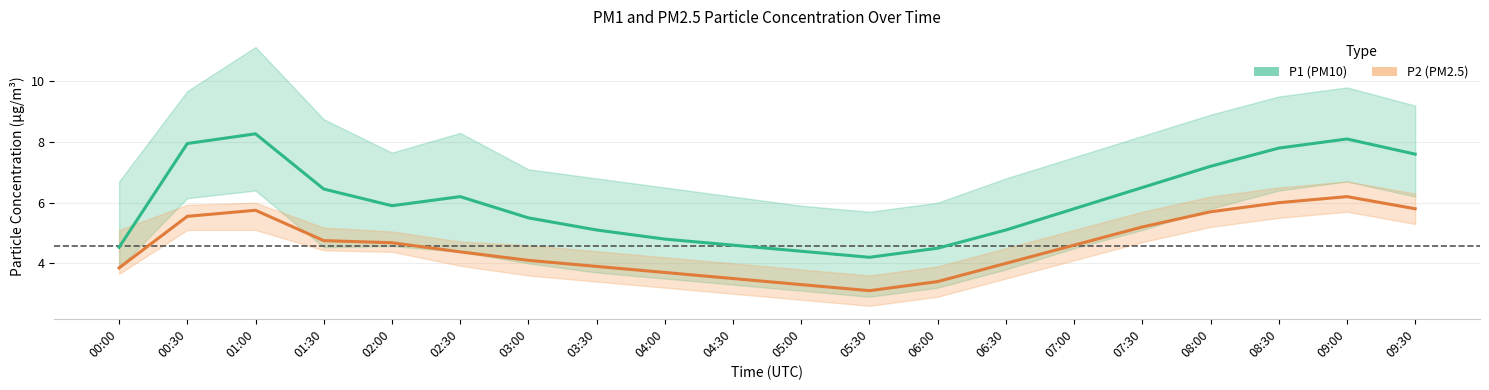

What is the difference between the second highest and second lowest values in the P1 (PM10) series?

3.7